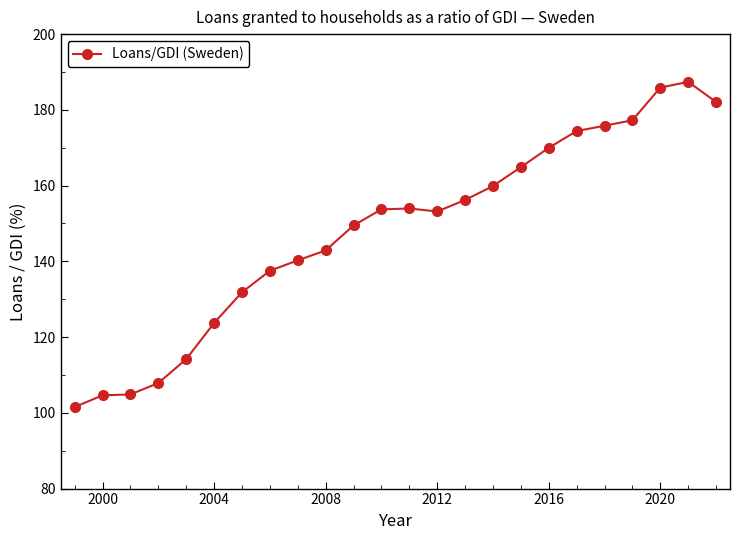

What is the value of the 24th point from the left?

182.1